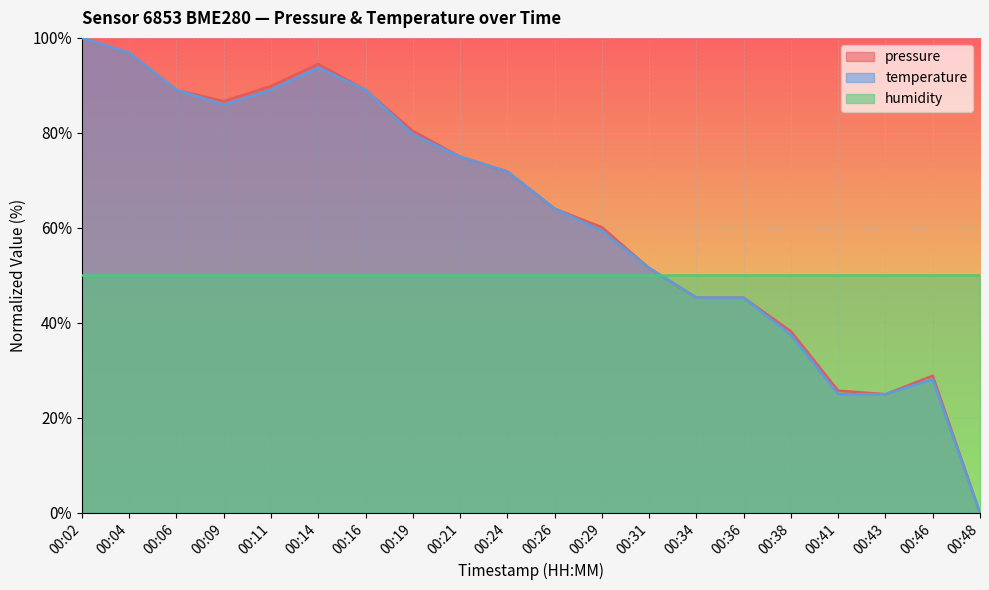

How many interior local peaks does the temperature series have?

2